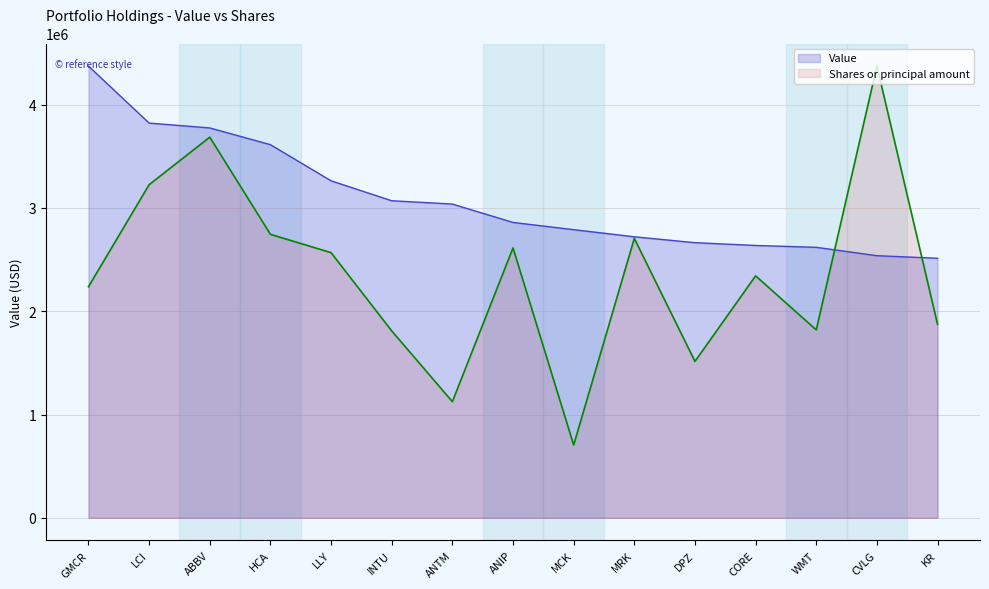

Where is the data nearest to the value 2539450?

LLY